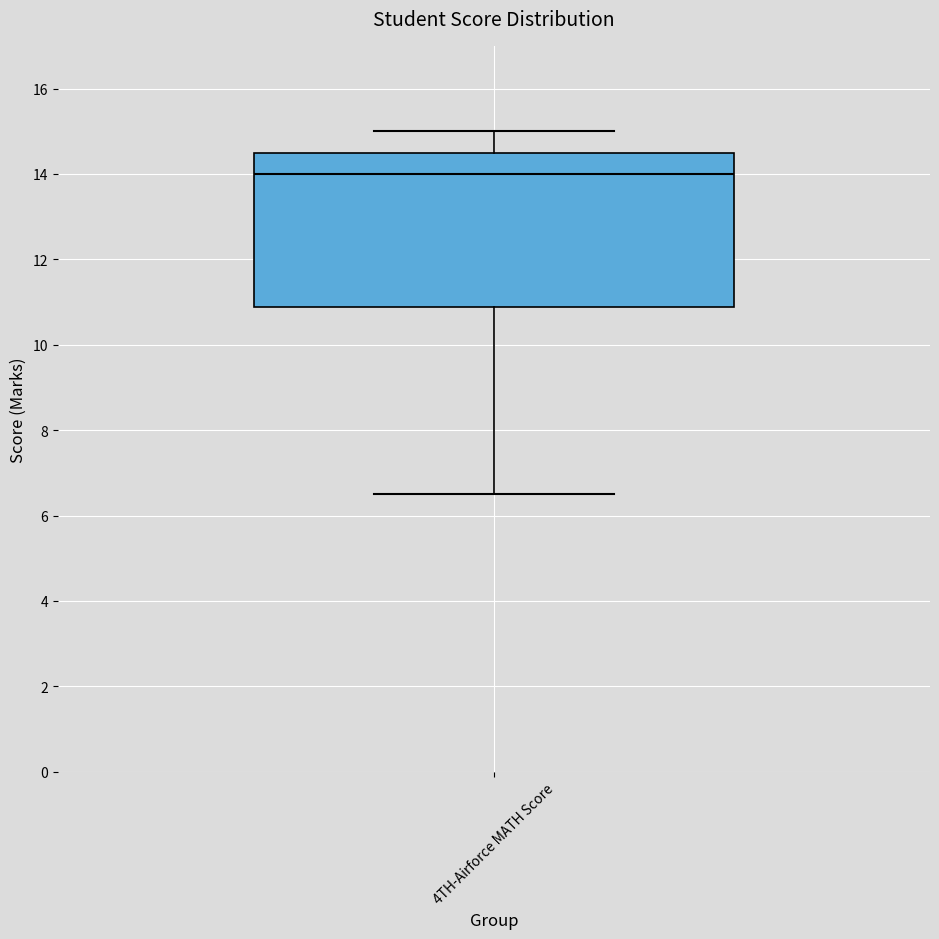

Read this box plot against the y-axis: the position of the median line, the range covered by the box, and the ends of both whiskers. The values are not printed on the chart, so give them approximately, as read against the axis.

median 14.0, box 10.8 to 14.6, whiskers 6.6 to 15.0